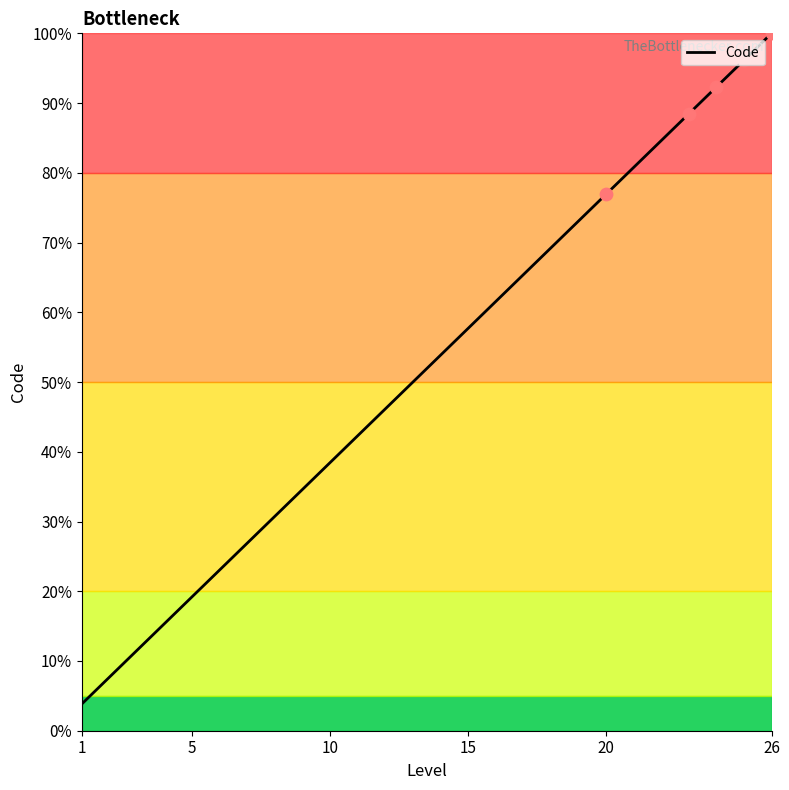

What is the maximum value shown in the chart?

100.0